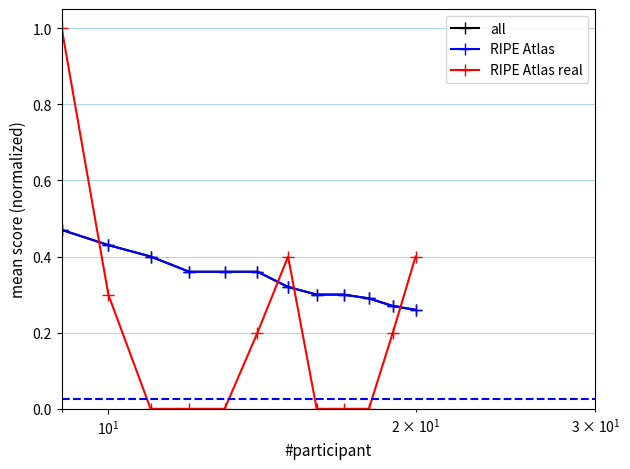

Is this an area chart (filled region under the line)?

No